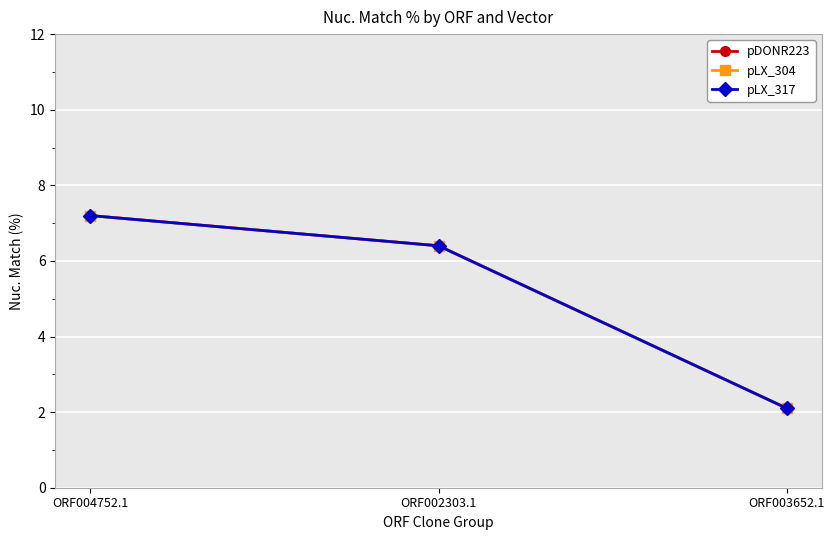

Does the chart have visible grid lines?

Yes